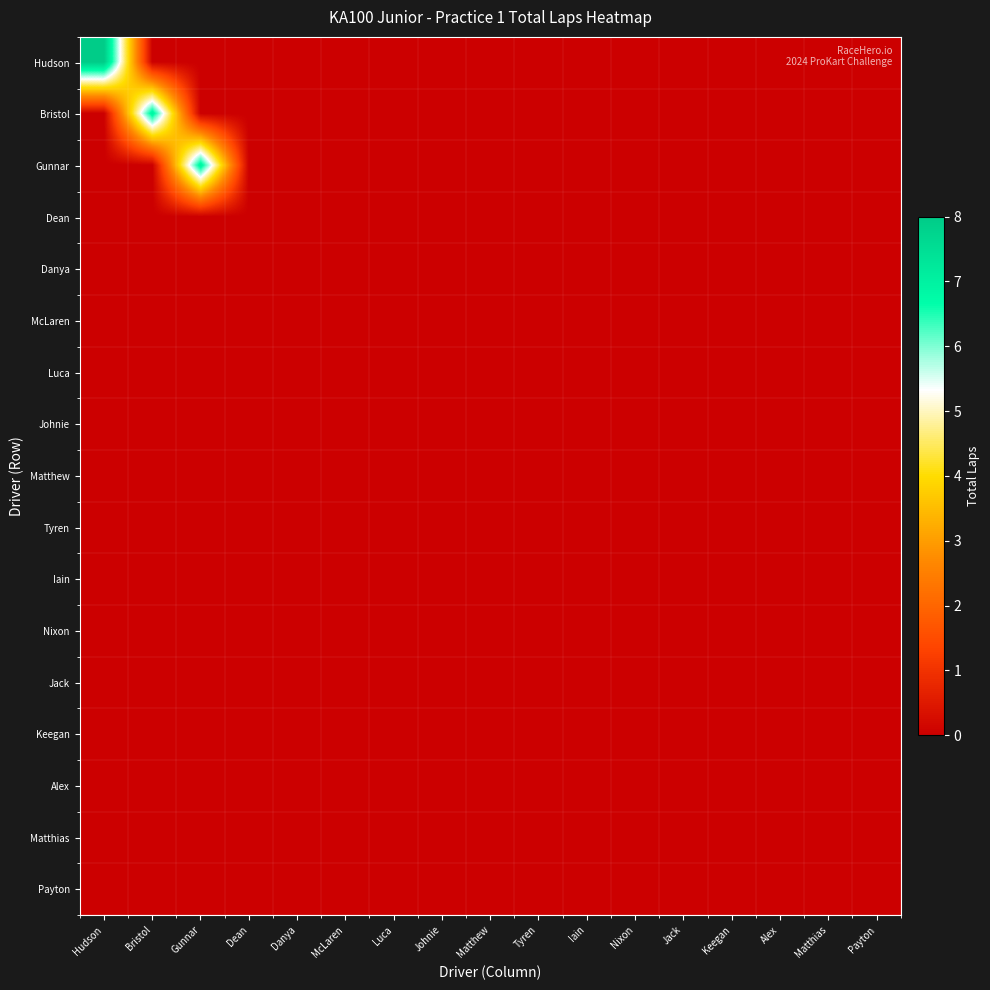

Reading left to right, what are all the values shown in this chart?

Hudson: Hudson=8	Bristol=0	Gunnar=0	Dean=0	Danya=0	McLaren=0	Luca=0	Johnie=0	Matthew=0	Tyren=0	Iain=0	Nixon=0	Jack=0	Keegan=0	Alex=0	Matthias=0	Payton=0
Bristol: Hudson=0	Bristol=7	Gunnar=0	Dean=0	Danya=0	McLaren=0	Luca=0	Johnie=0	Matthew=0	Tyren=0	Iain=0	Nixon=0	Jack=0	Keegan=0	Alex=0	Matthias=0	Payton=0
Gunnar: Hudson=0	Bristol=0	Gunnar=7	Dean=0	Danya=0	McLaren=0	Luca=0	Johnie=0	Matthew=0	Tyren=0	Iain=0	Nixon=0	Jack=0	Keegan=0	Alex=0	Matthias=0	Payton=0
Dean: Hudson=0	Bristol=0	Gunnar=0	Dean=0	Danya=0	McLaren=0	Luca=0	Johnie=0	Matthew=0	Tyren=0	Iain=0	Nixon=0	Jack=0	Keegan=0	Alex=0	Matthias=0	Payton=0
Danya: Hudson=0	Bristol=0	Gunnar=0	Dean=0	Danya=0	McLaren=0	Luca=0	Johnie=0	Matthew=0	Tyren=0	Iain=0	Nixon=0	Jack=0	Keegan=0	Alex=0	Matthias=0	Payton=0
McLaren: Hudson=0	Bristol=0	Gunnar=0	Dean=0	Danya=0	McLaren=0	Luca=0	Johnie=0	Matthew=0	Tyren=0	Iain=0	Nixon=0	Jack=0	Keegan=0	Alex=0	Matthias=0	Payton=0
Luca: Hudson=0	Bristol=0	Gunnar=0	Dean=0	Danya=0	McLaren=0	Luca=0	Johnie=0	Matthew=0	Tyren=0	Iain=0	Nixon=0	Jack=0	Keegan=0	Alex=0	Matthias=0	Payton=0
Johnie: Hudson=0	Bristol=0	Gunnar=0	Dean=0	Danya=0	McLaren=0	Luca=0	Johnie=0	Matthew=0	Tyren=0	Iain=0	Nixon=0	Jack=0	Keegan=0	Alex=0	Matthias=0	Payton=0
Matthew: Hudson=0	Bristol=0	Gunnar=0	Dean=0	Danya=0	McLaren=0	Luca=0	Johnie=0	Matthew=0	Tyren=0	Iain=0	Nixon=0	Jack=0	Keegan=0	Alex=0	Matthias=0	Payton=0
Tyren: Hudson=0	Bristol=0	Gunnar=0	Dean=0	Danya=0	McLaren=0	Luca=0	Johnie=0	Matthew=0	Tyren=0	Iain=0	Nixon=0	Jack=0	Keegan=0	Alex=0	Matthias=0	Payton=0
Iain: Hudson=0	Bristol=0	Gunnar=0	Dean=0	Danya=0	McLaren=0	Luca=0	Johnie=0	Matthew=0	Tyren=0	Iain=0	Nixon=0	Jack=0	Keegan=0	Alex=0	Matthias=0	Payton=0
Nixon: Hudson=0	Bristol=0	Gunnar=0	Dean=0	Danya=0	McLaren=0	Luca=0	Johnie=0	Matthew=0	Tyren=0	Iain=0	Nixon=0	Jack=0	Keegan=0	Alex=0	Matthias=0	Payton=0
Jack: Hudson=0	Bristol=0	Gunnar=0	Dean=0	Danya=0	McLaren=0	Luca=0	Johnie=0	Matthew=0	Tyren=0	Iain=0	Nixon=0	Jack=0	Keegan=0	Alex=0	Matthias=0	Payton=0
Keegan: Hudson=0	Bristol=0	Gunnar=0	Dean=0	Danya=0	McLaren=0	Luca=0	Johnie=0	Matthew=0	Tyren=0	Iain=0	Nixon=0	Jack=0	Keegan=0	Alex=0	Matthias=0	Payton=0
Alex: Hudson=0	Bristol=0	Gunnar=0	Dean=0	Danya=0	McLaren=0	Luca=0	Johnie=0	Matthew=0	Tyren=0	Iain=0	Nixon=0	Jack=0	Keegan=0	Alex=0	Matthias=0	Payton=0
Matthias: Hudson=0	Bristol=0	Gunnar=0	Dean=0	Danya=0	McLaren=0	Luca=0	Johnie=0	Matthew=0	Tyren=0	Iain=0	Nixon=0	Jack=0	Keegan=0	Alex=0	Matthias=0	Payton=0
Payton: Hudson=0	Bristol=0	Gunnar=0	Dean=0	Danya=0	McLaren=0	Luca=0	Johnie=0	Matthew=0	Tyren=0	Iain=0	Nixon=0	Jack=0	Keegan=0	Alex=0	Matthias=0	Payton=0